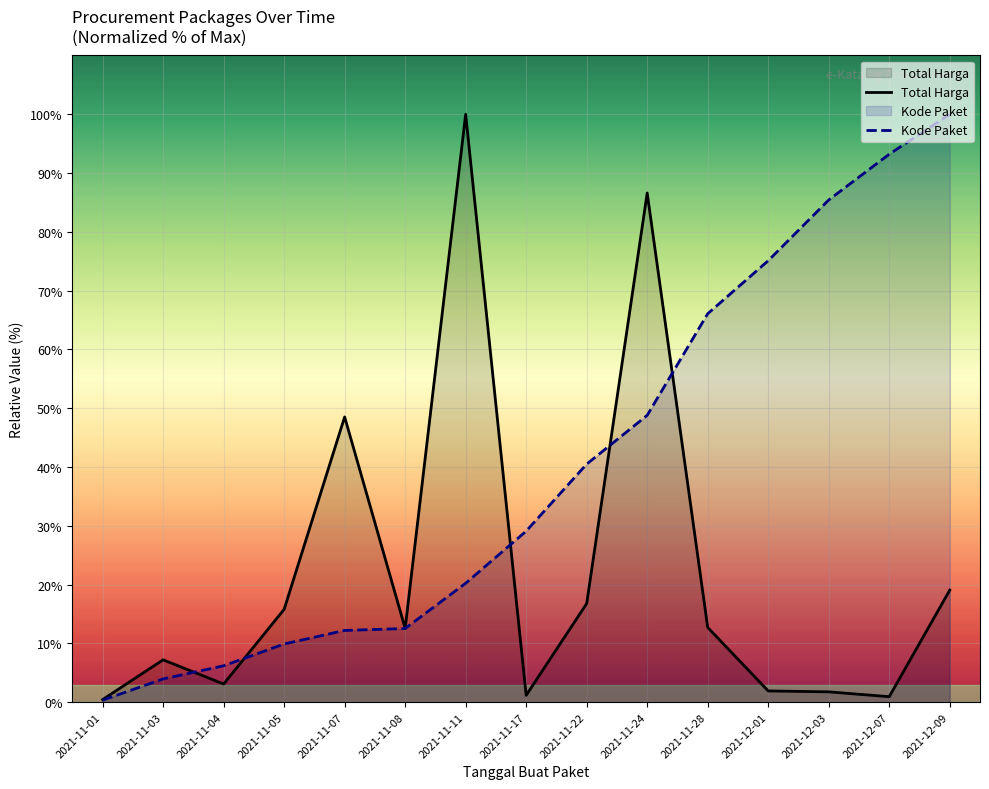

What is the spread (max minus min) of values at 2021-12-07?

92.3